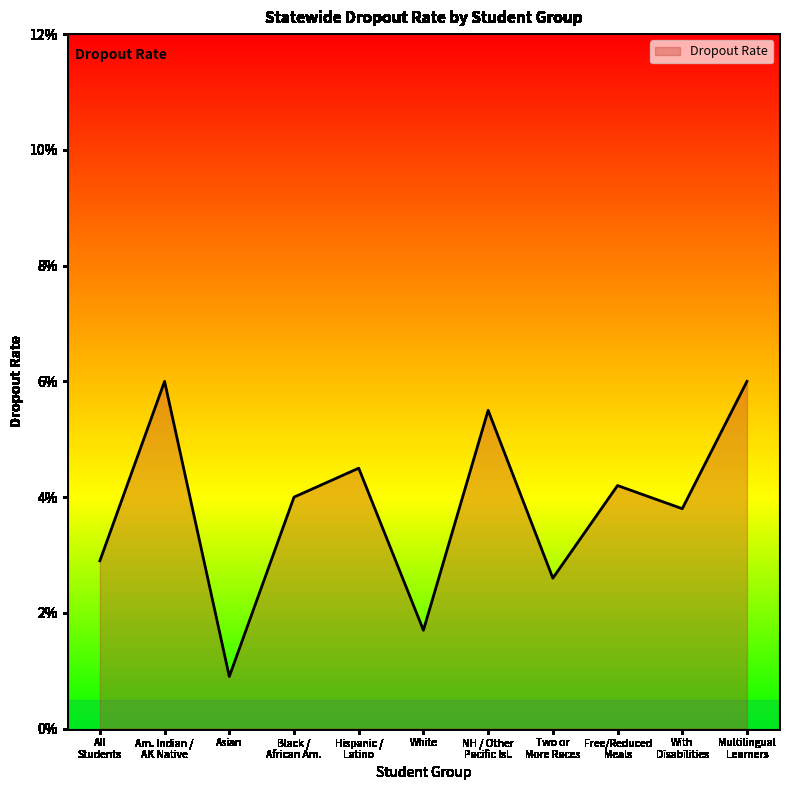

Does the chart display data point markers on the line(s)?

No